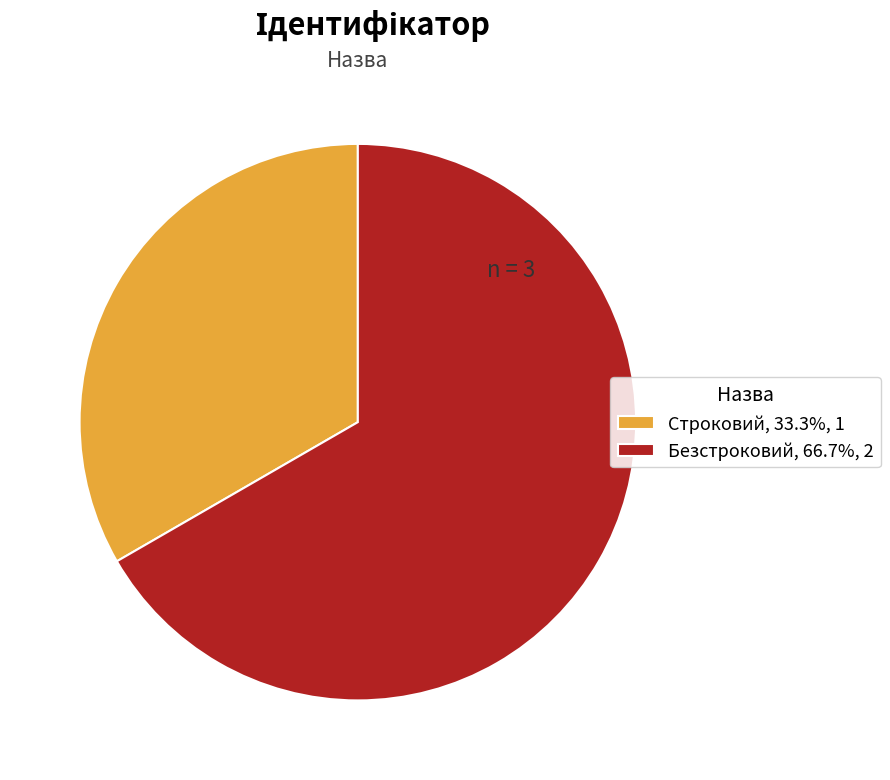

What is the smallest slice in the pie chart?

Строковий